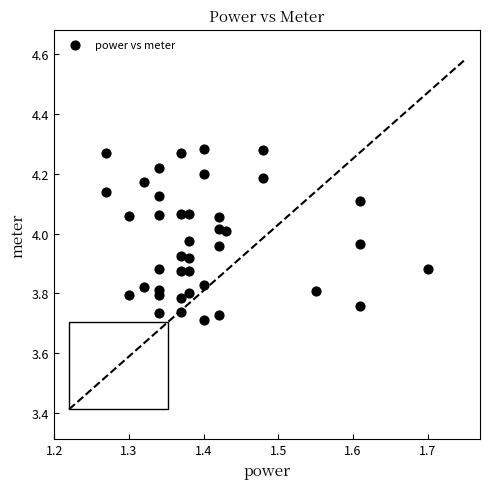

What is the range of X values (max minus min)?

0.4